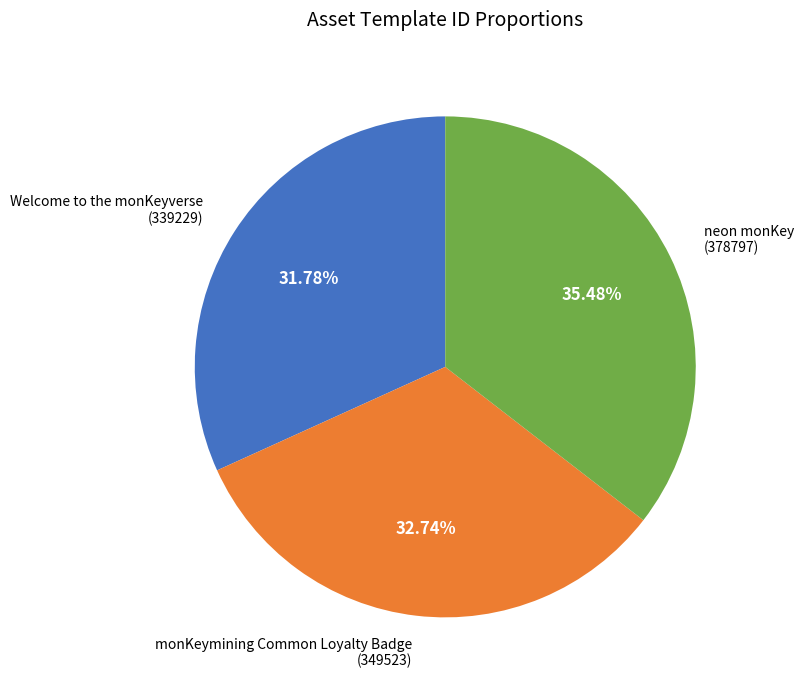

Is there any slice that represents more than half of the pie?

No